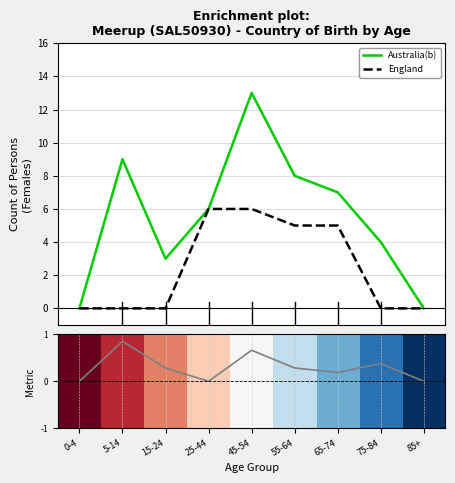

True or false: Ranking metric scores has a value of 0.5 at 15-24.

False